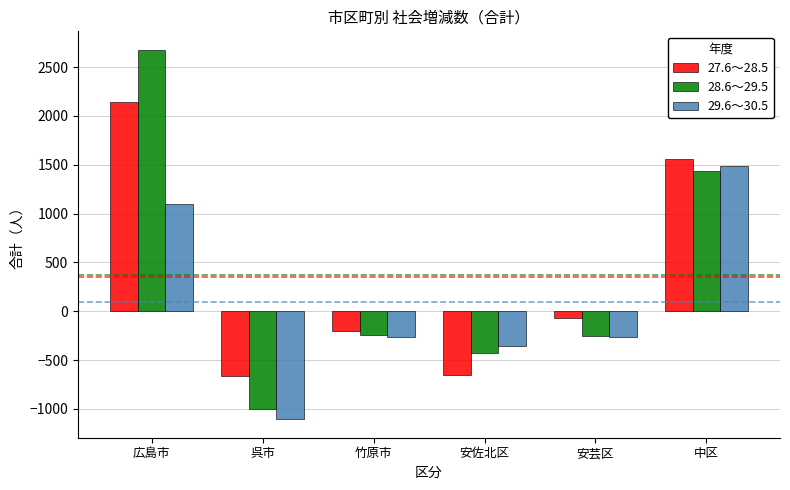

At which category is the sum across all series the highest?

広島市